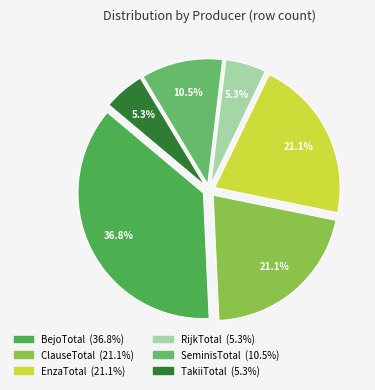

What percentage is the ClauseTotal slice, to the nearest percent?

21%